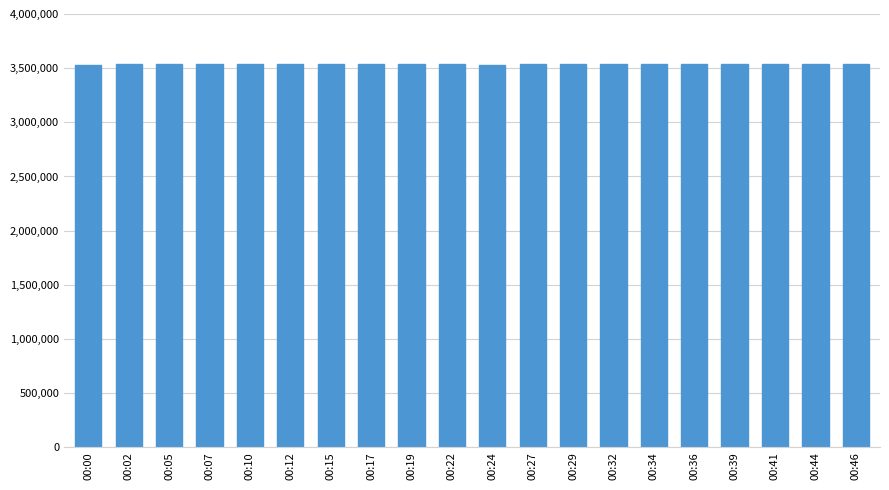

What is the smallest value displayed?

3532732